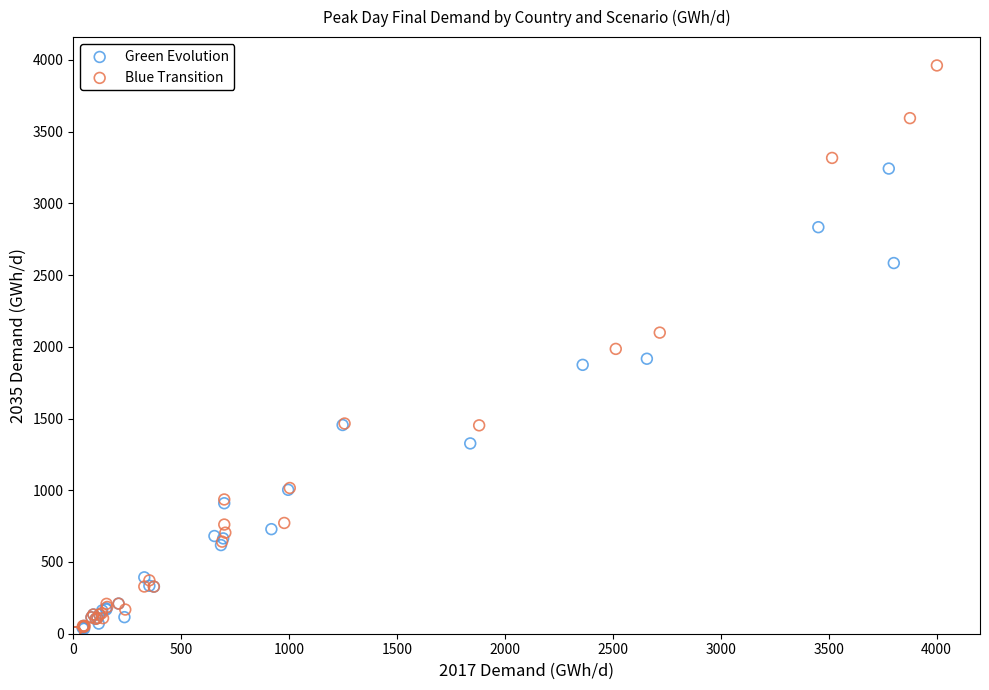

Which series has the widest spread of Y values?

Blue Transition